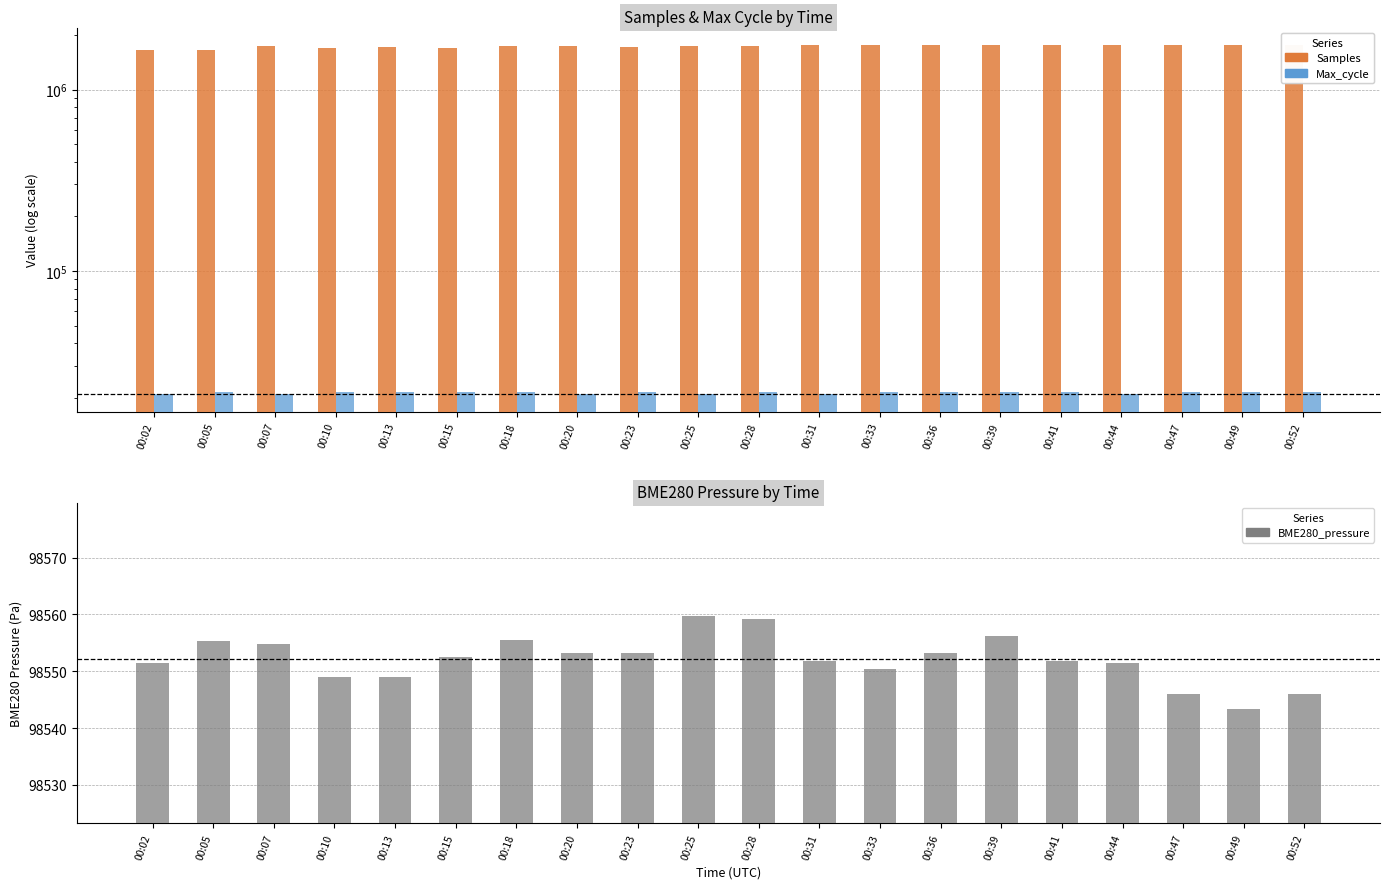

What is the average value of the BME280_pressure series?

98552.2